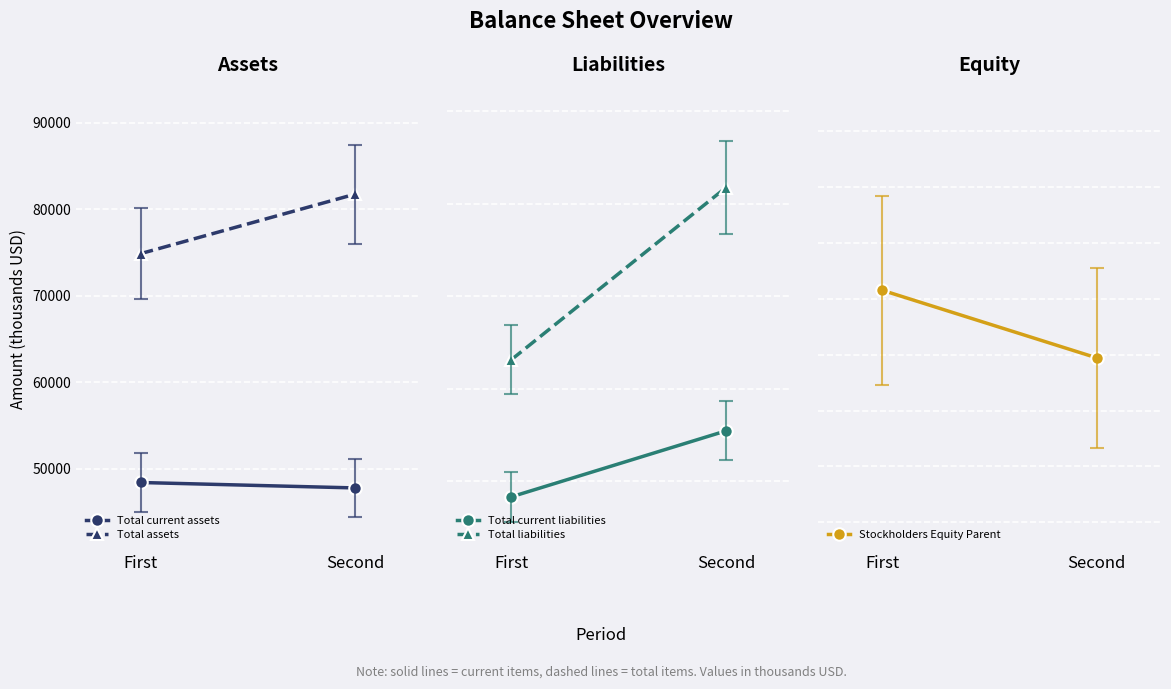

True or false: Stockholders Equity Parent has a value of 45887 at Second.

True